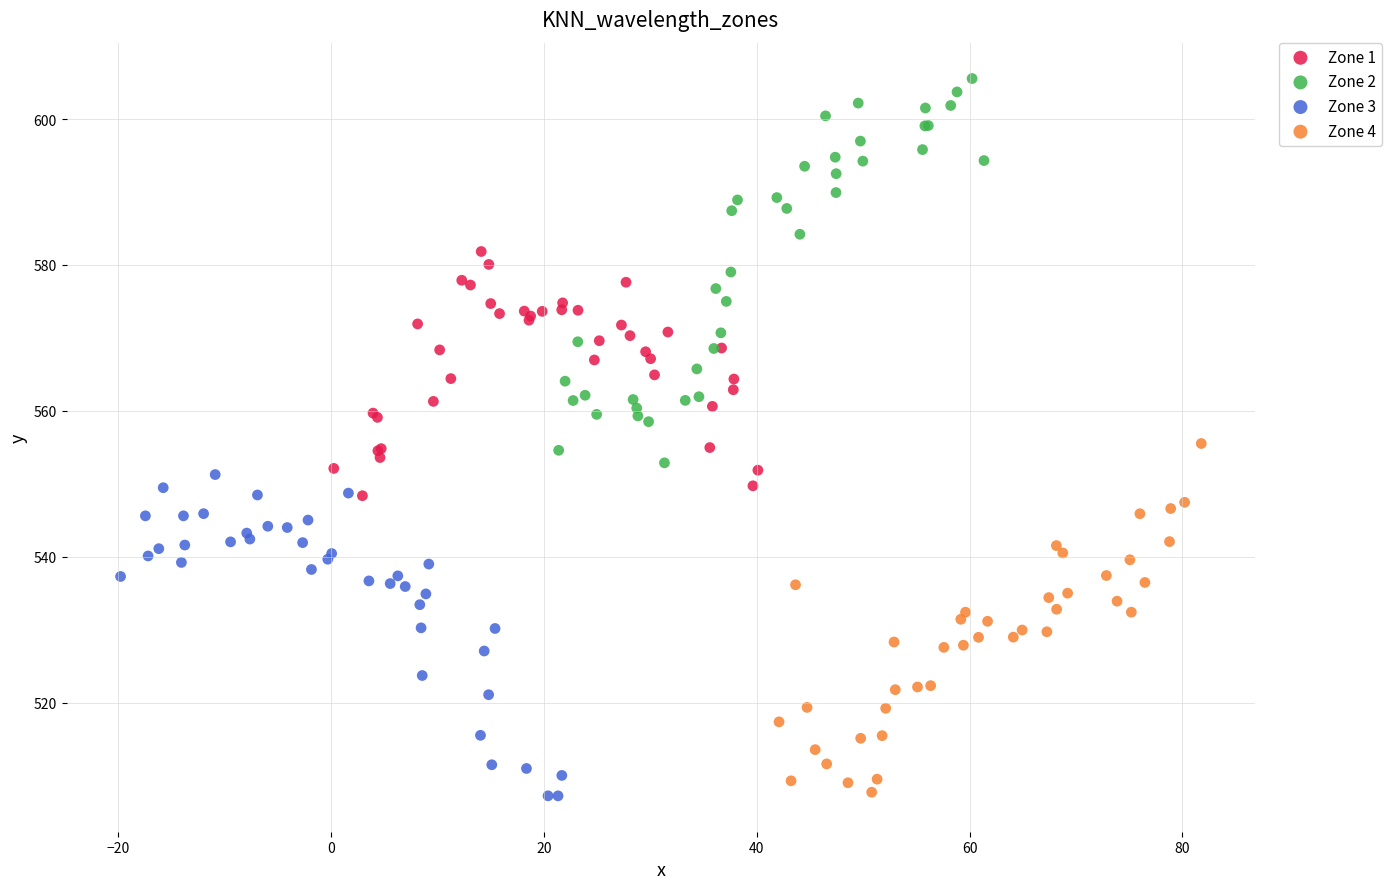

Which series reaches the maximum Y coordinate?

Zone 2